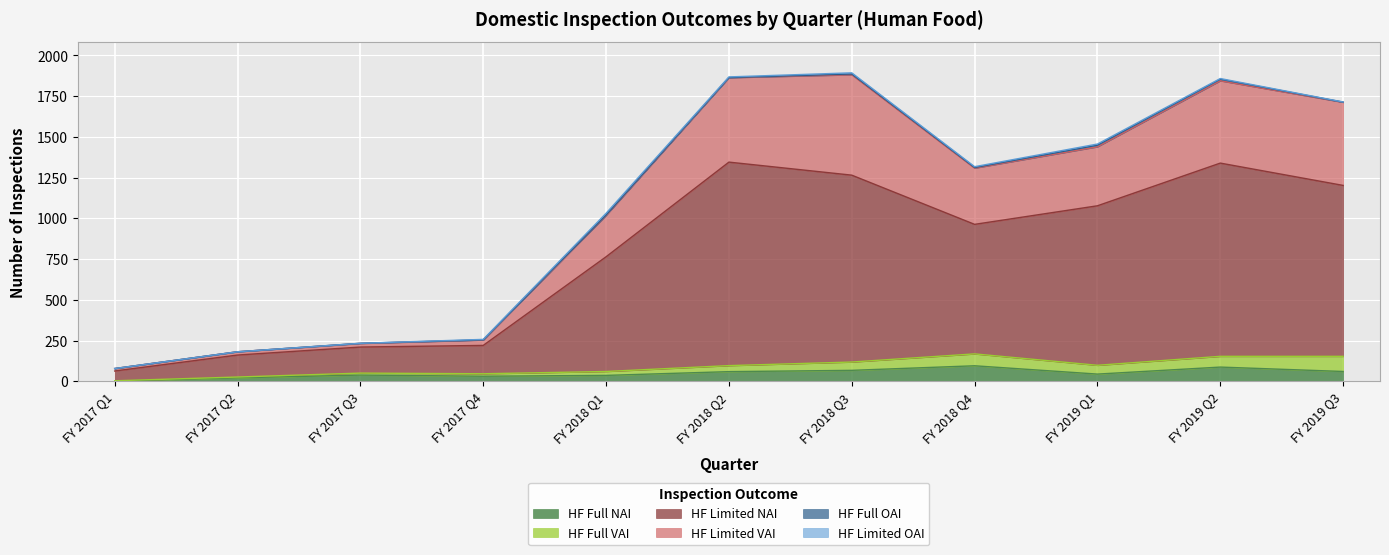

Is it true that HF Full NAI equals 23 at FY 2018 Q2?

False